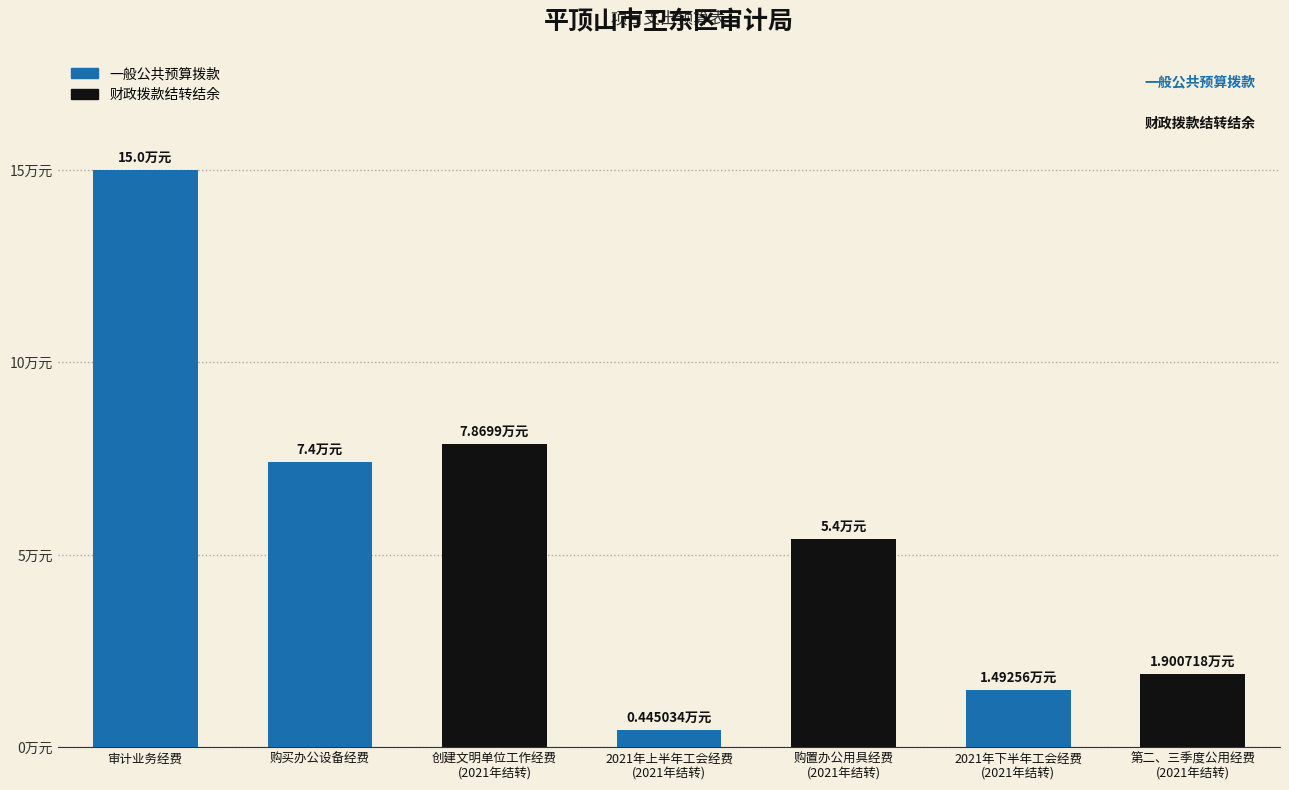

What is the change in value from 审计业务经费 to 2021年上半年工会经费
(2021年结转)?

-14.6